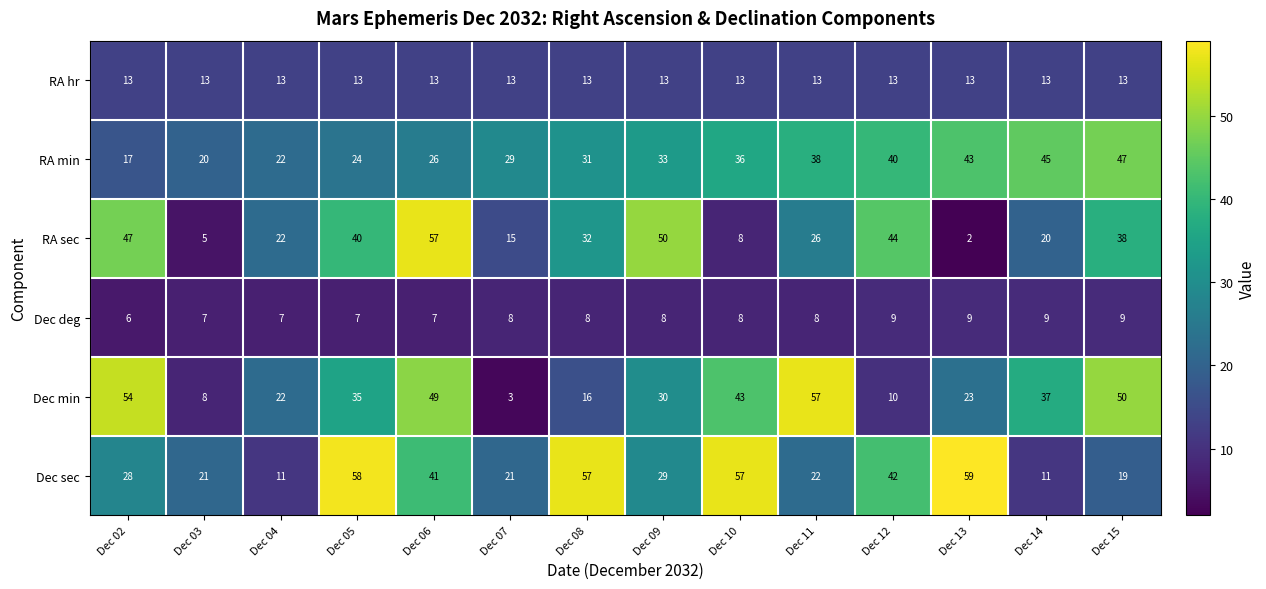

What is the sum of all Dec sec values?

476